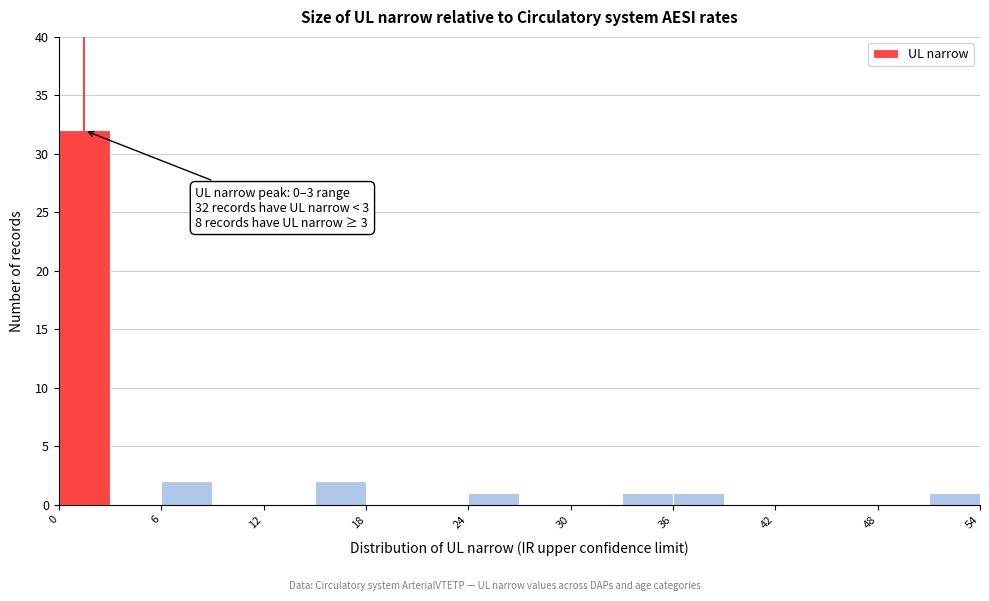

Read against the x-axis, roughly where is the centre of the tallest bar?

2